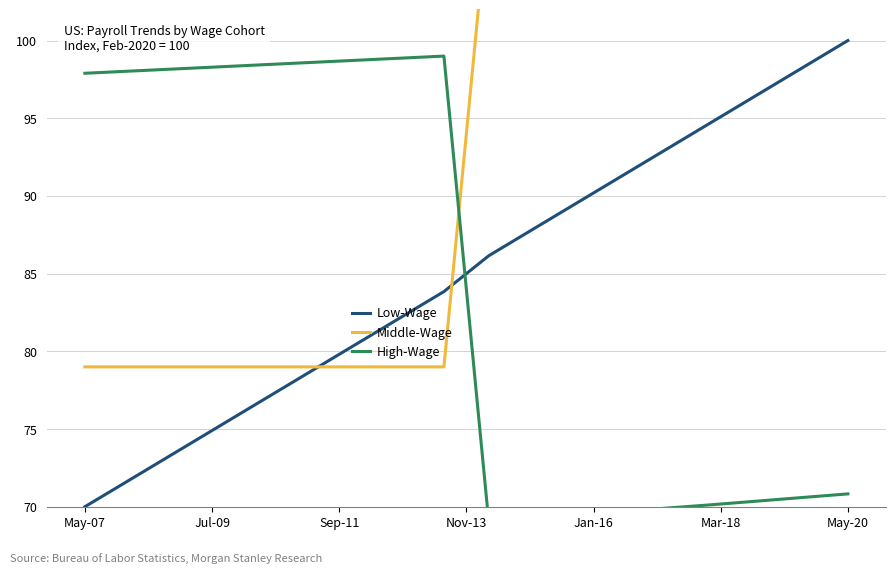

Which series has the widest spread of values?

Low-Wage